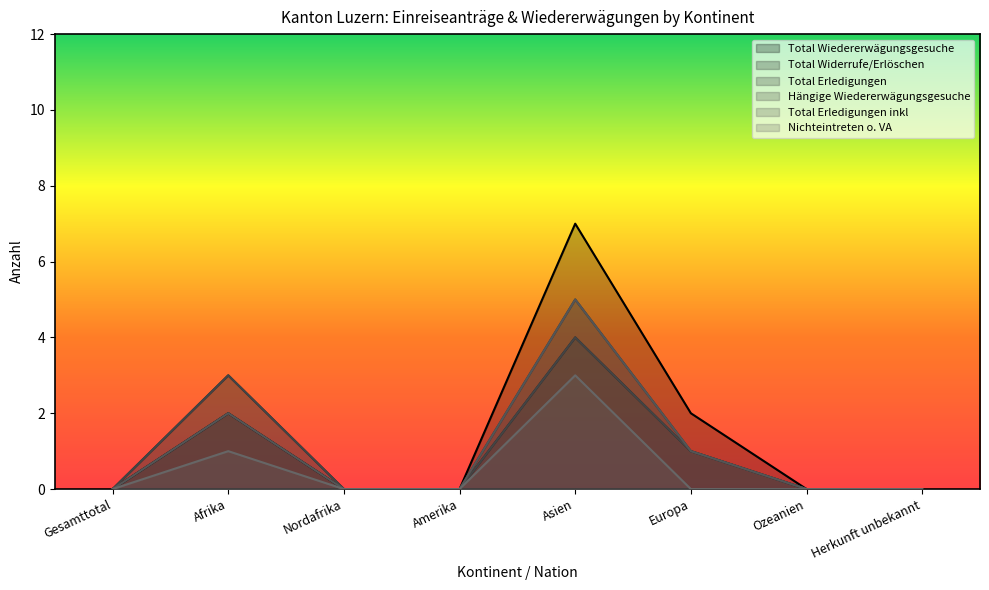

What is the average value of the Total Erledigungen series?

1